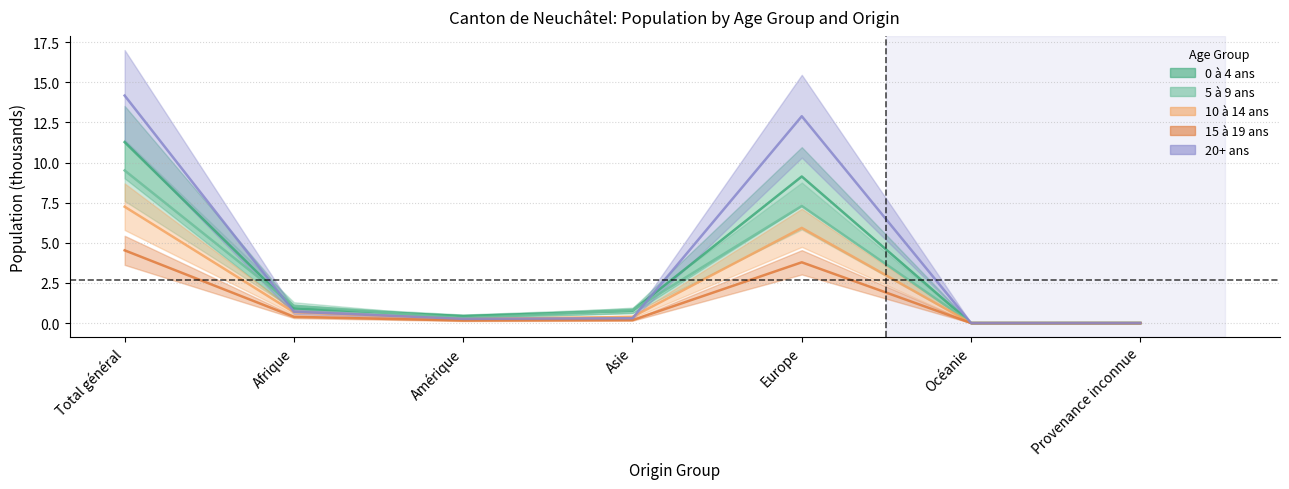

Reading left to right, transcribe all the data shown in this chart.

0 à 4 ans: 11.3	0.9	0.4	0.8	9.1	0.0	0.0
5 à 9 ans: 9.5	1.1	0.3	0.8	7.3	0.0	0.0
10 à 14 ans: 7.3	0.7	0.2	0.4	5.9	0.0	0.0
15 à 19 ans: 4.5	0.4	0.2	0.2	3.8	0.0	0.0
20+ ans: 14.2	0.7	0.3	0.3	12.9	0.0	0.0